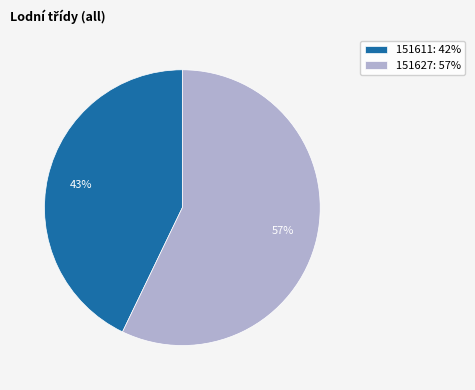

Which has a higher value, 151611 or 151627?

151627